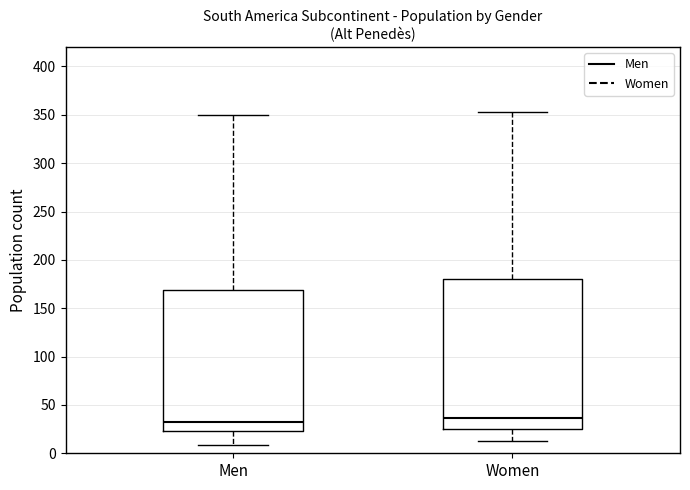

Reading left to right, transcribe this box plot: for each box, give where its median line is, the range the box spans, and where its two whiskers end, as read against the y-axis. The values are not printed on the chart, so give them approximately, as read against the axis.

Men: median 30, box 25 to 170, whiskers 10 to 350
Women: median 35, box 25 to 180, whiskers 15 to 355